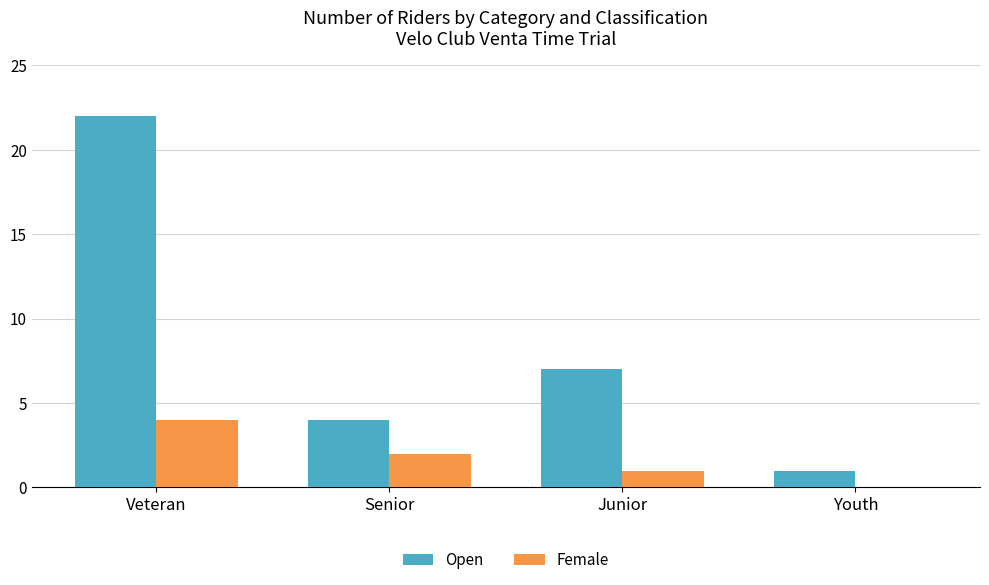

What is the total value across all series at Senior?

6